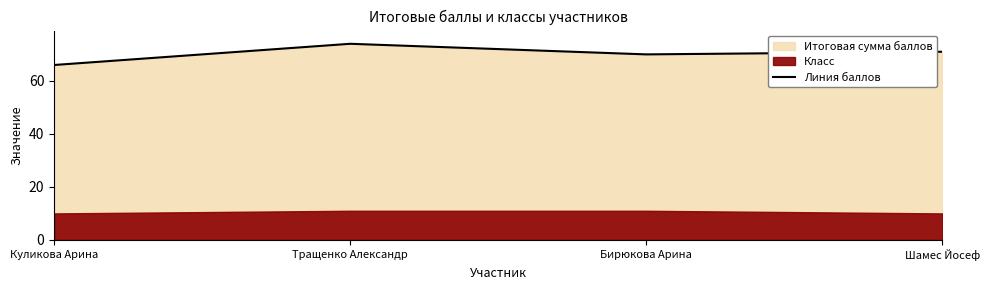

Does the chart display data point markers on the line(s)?

No